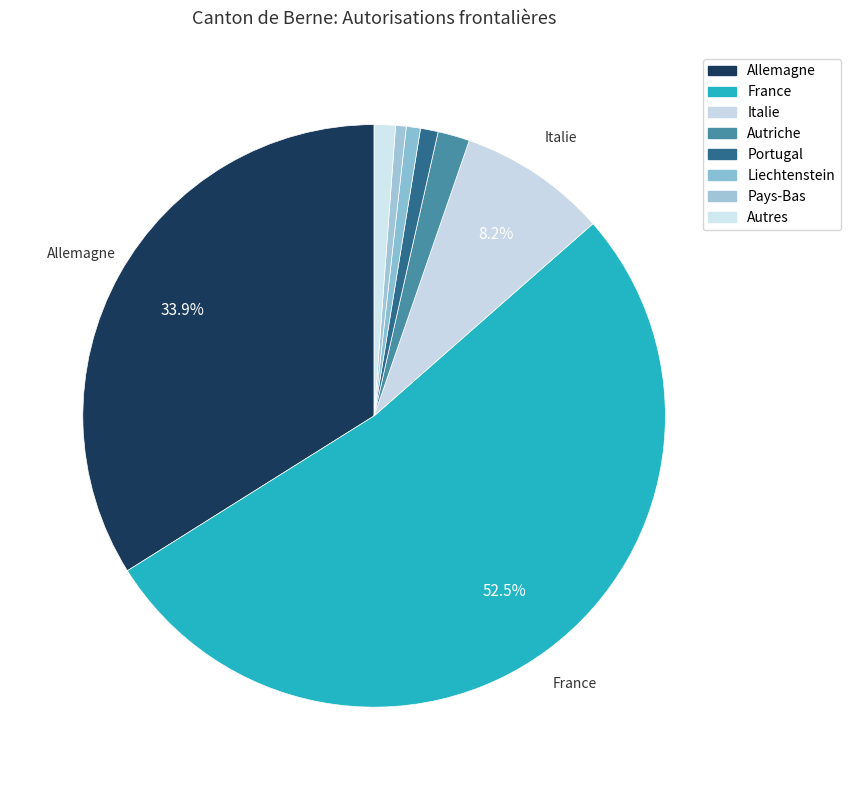

Which has a higher value, Italie or France?

France